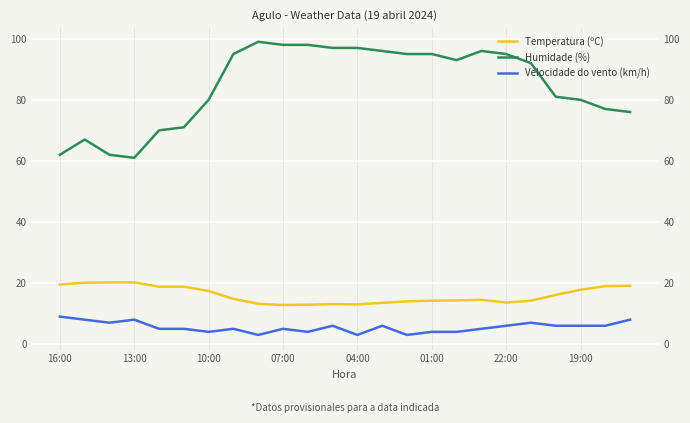

What position from the right is 20?

4